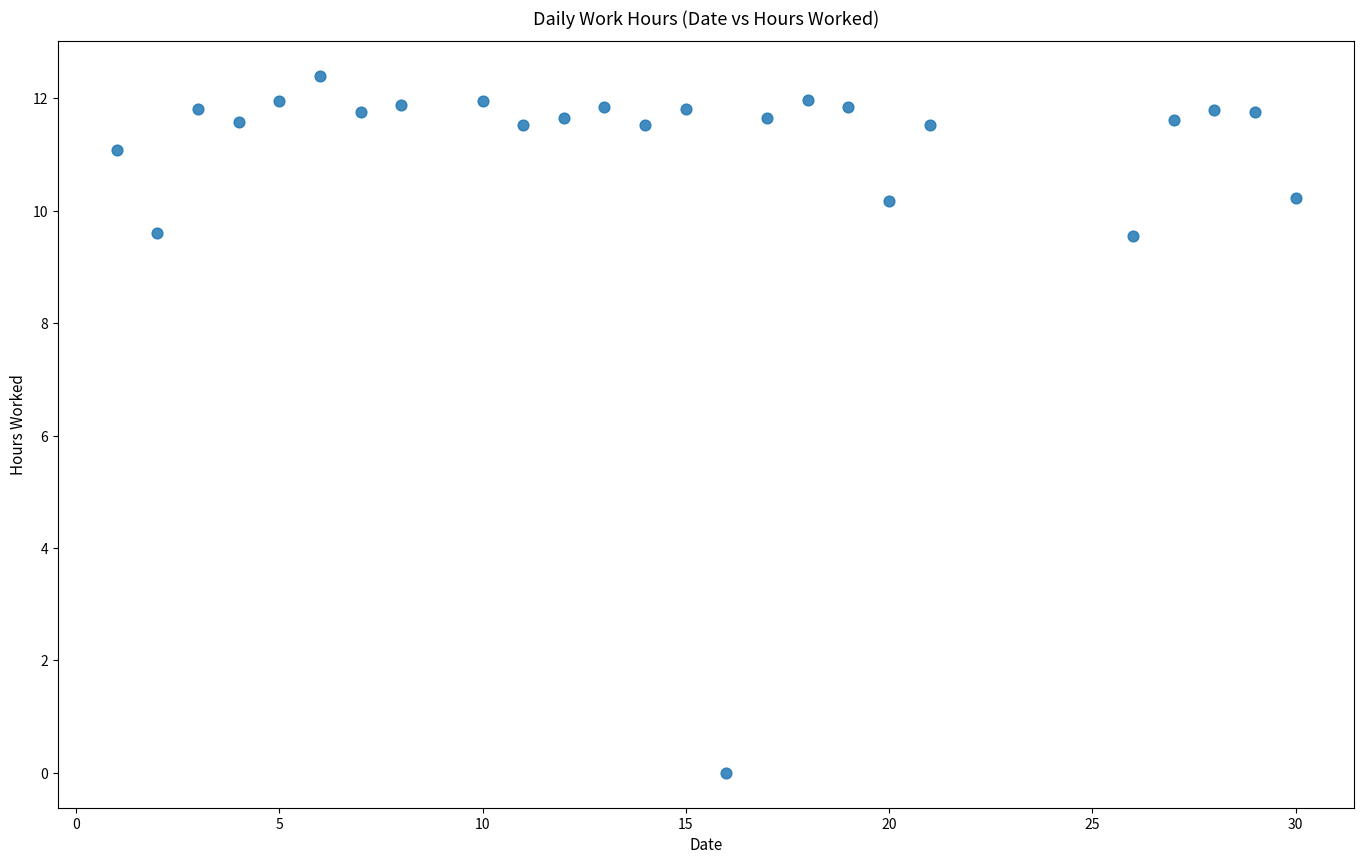

What is the range of Y values (max minus min)?

12.4